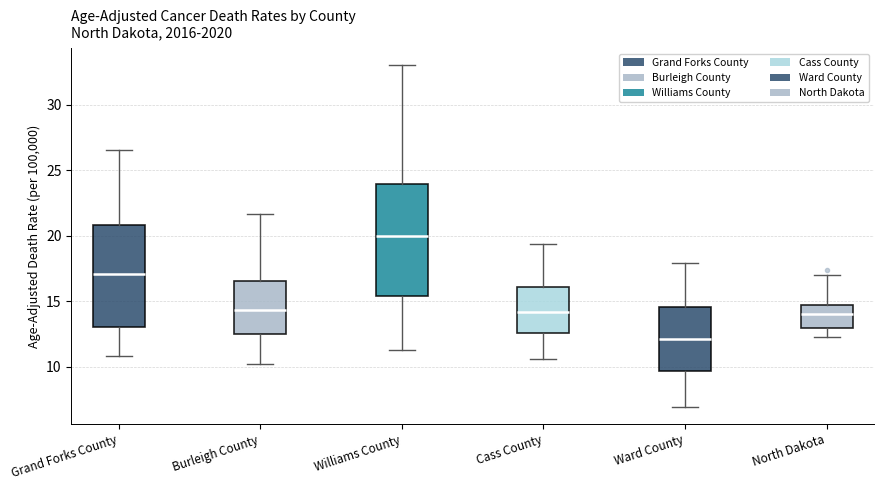

Which box's median line is the lowest?

Ward County